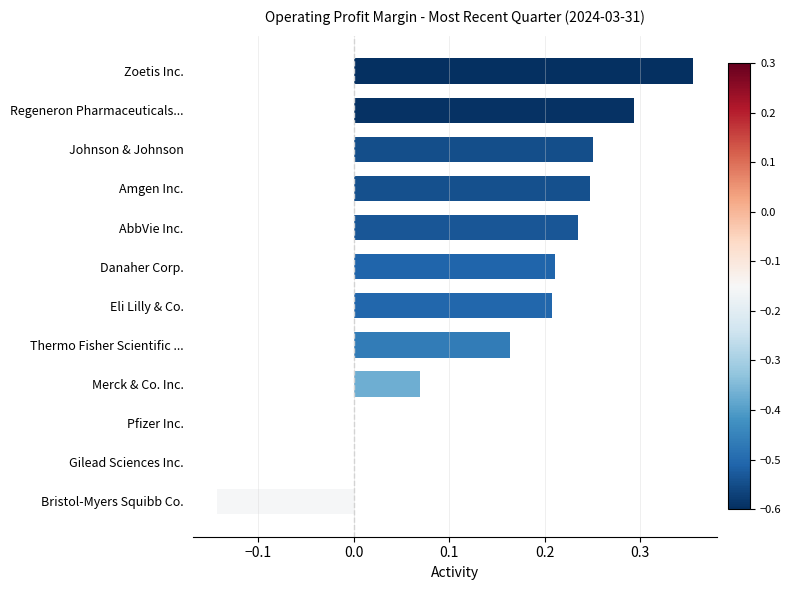

The value at Danaher Corp. is 0.3. True or false?

False